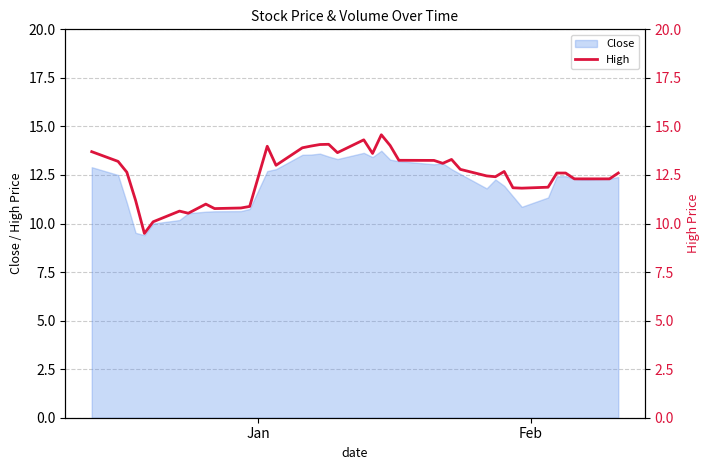

What is the lowest value of the Close series?

9.4